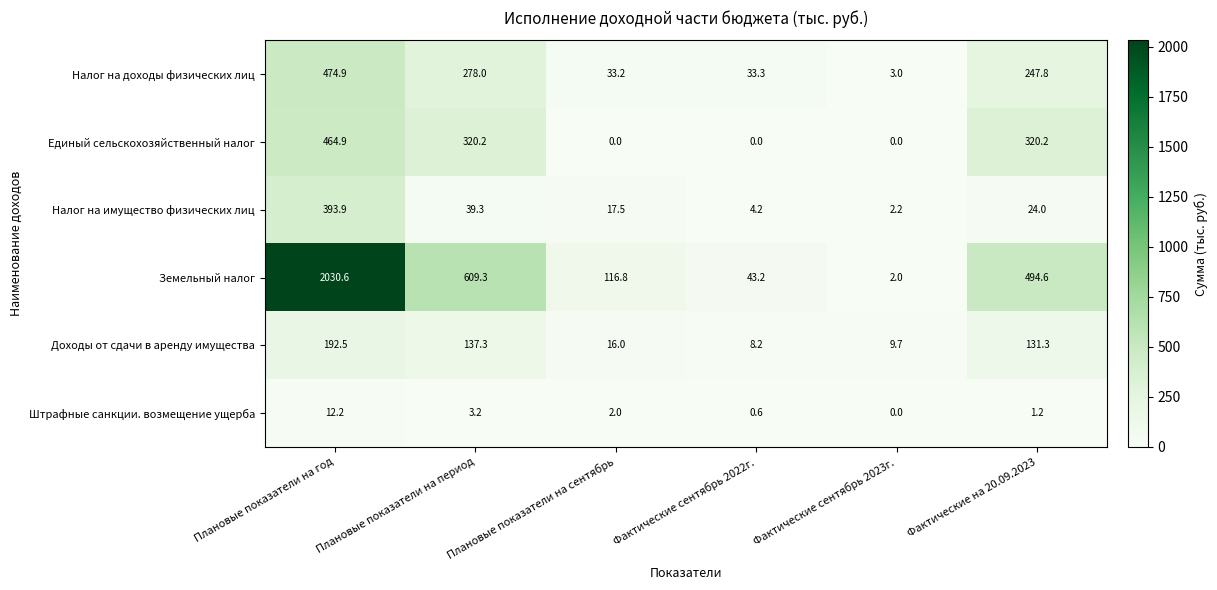

What is the sum of the Земельный налог values at Фактические сентябрь 2023г. and Фактические сентябрь 2022г.?

45.2